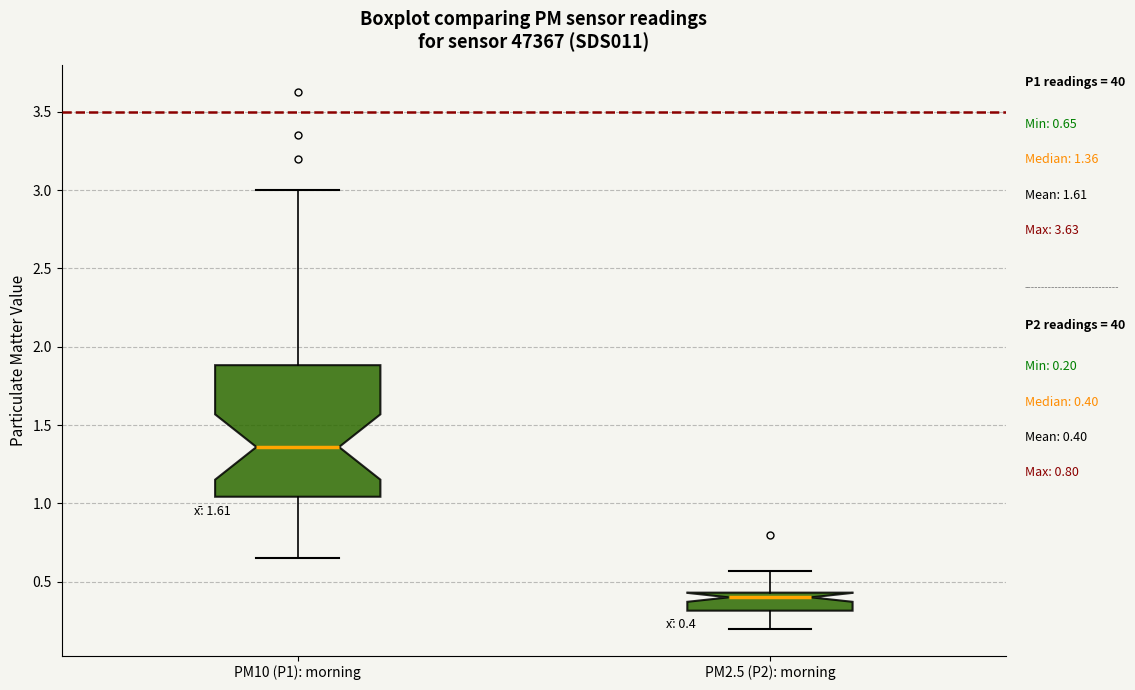

Which box is the tallest, from its lower edge to its upper edge?

PM10 (P1): morning